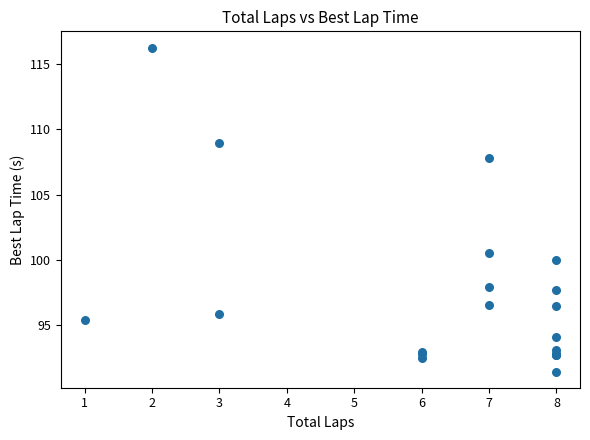

What Y value in the scatter plot is closest to 103?

100.6